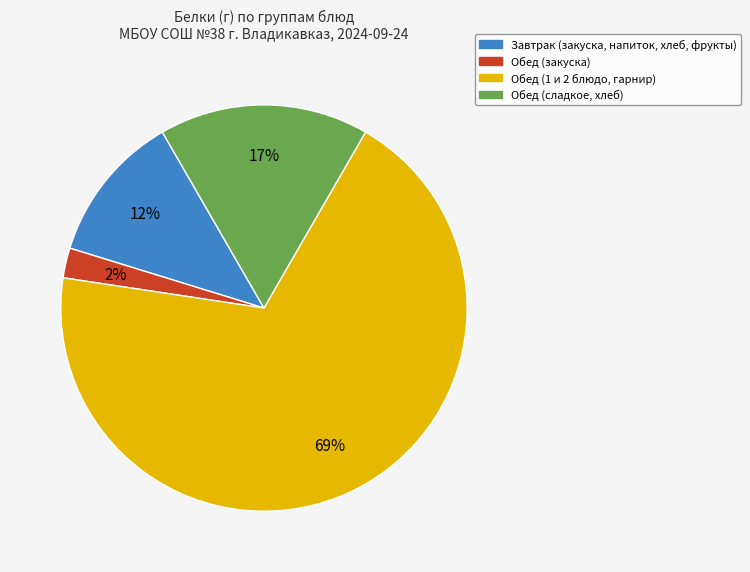

Rank the categories by value from lowest to highest.

Обед (закуска), Завтрак (закуска, напиток, хлеб, фрукты), Обед (сладкое, хлеб), Обед (1 и 2 блюдо, гарнир)